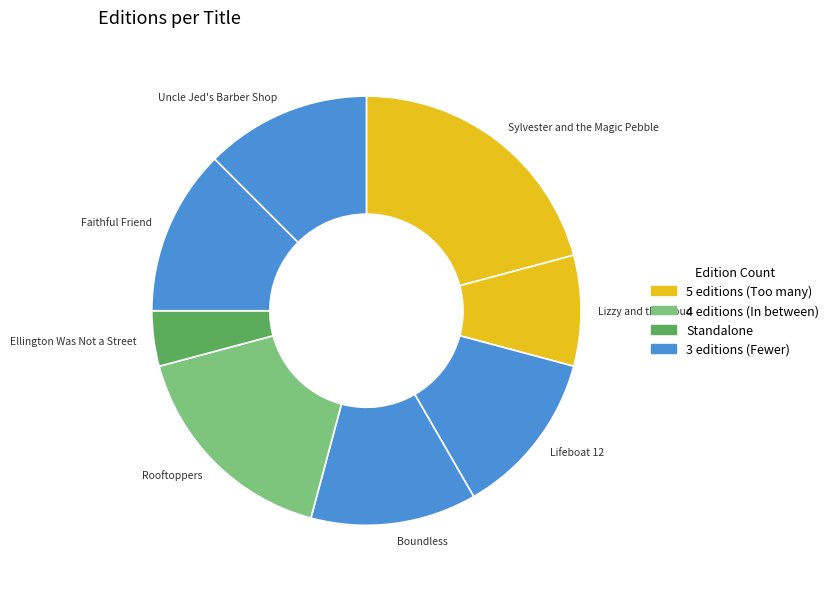

Combined, do Lifeboat 12 and Uncle Jed's Barber Shop account for over 50%?

No